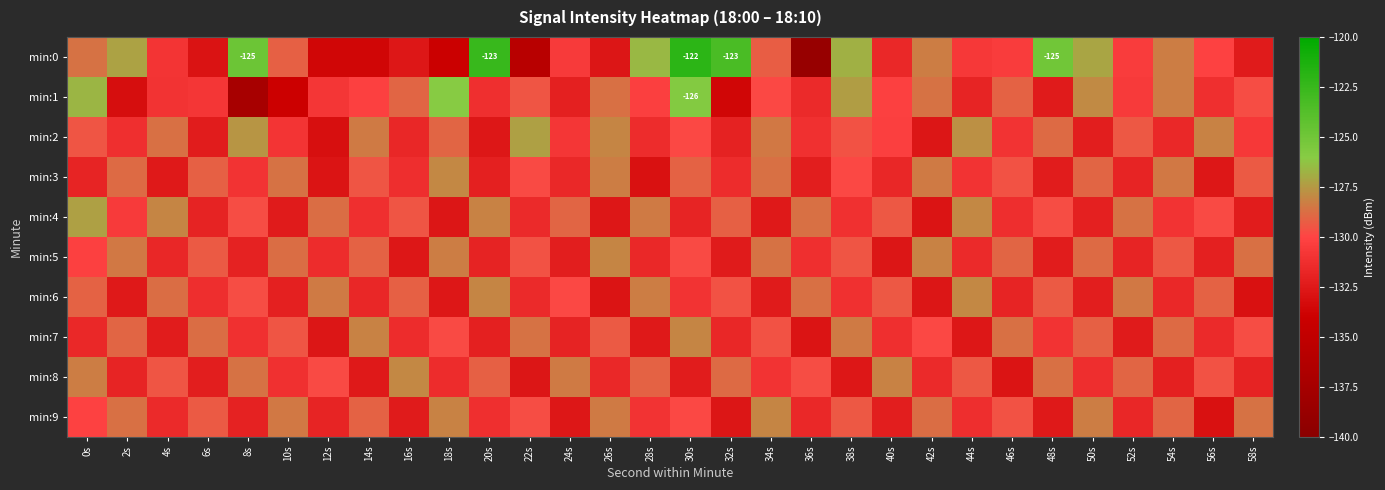

Where is min:4 nearest to the value -130?

56s